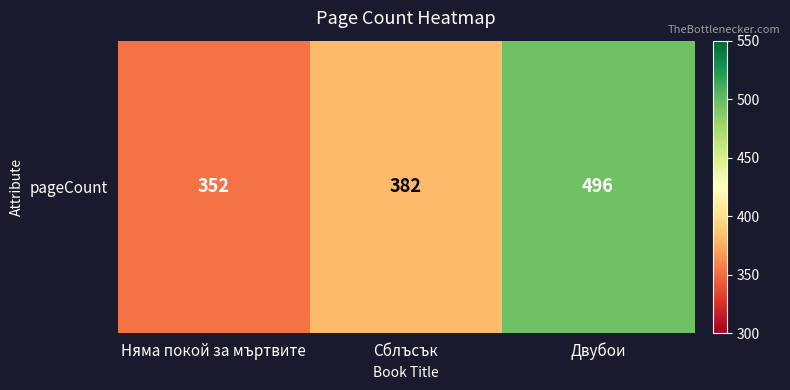

What is the greatest value displayed?

496